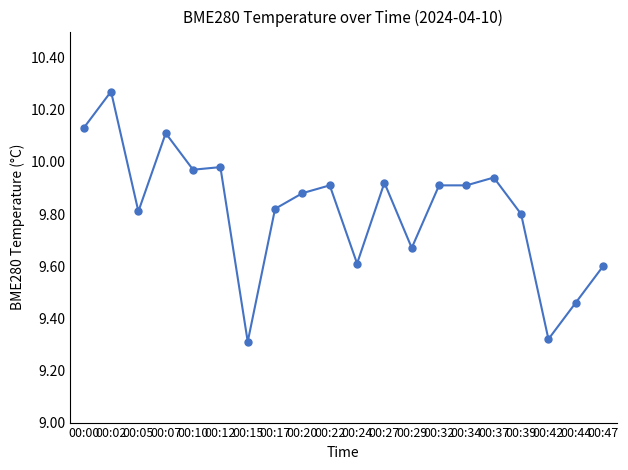

What is the difference between the values at 00:02 and 00:47?

0.7